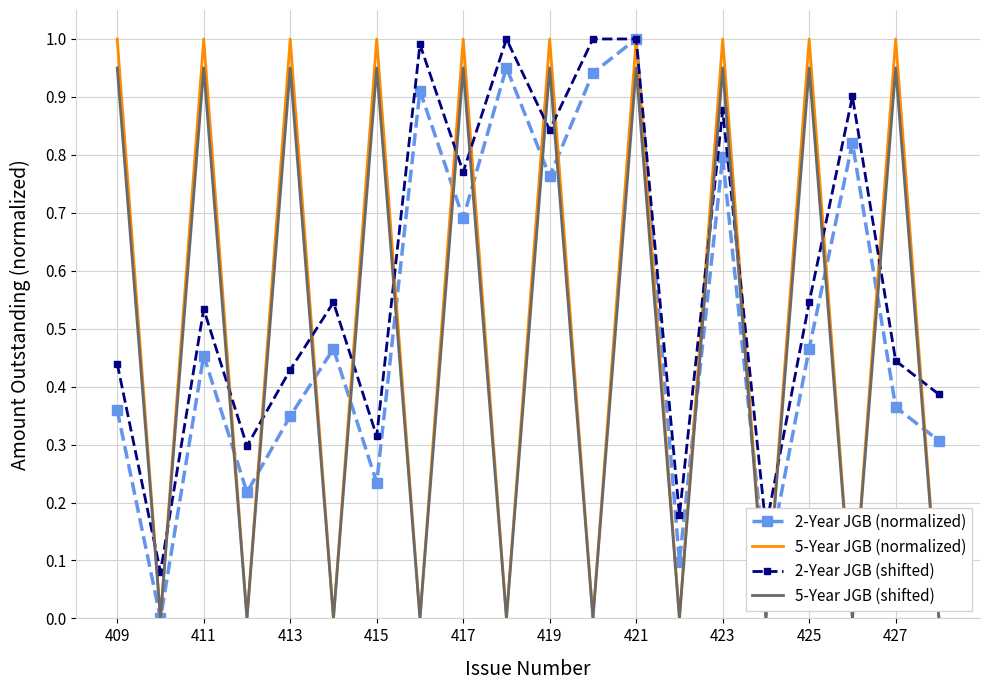

Count the number of categories in the chart.

20